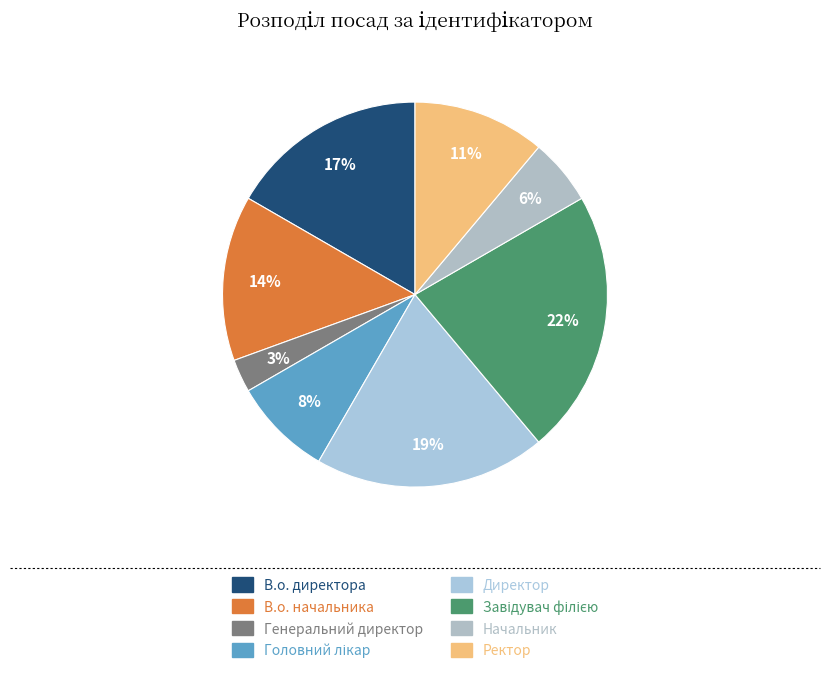

Is there any slice that represents more than half of the pie?

No